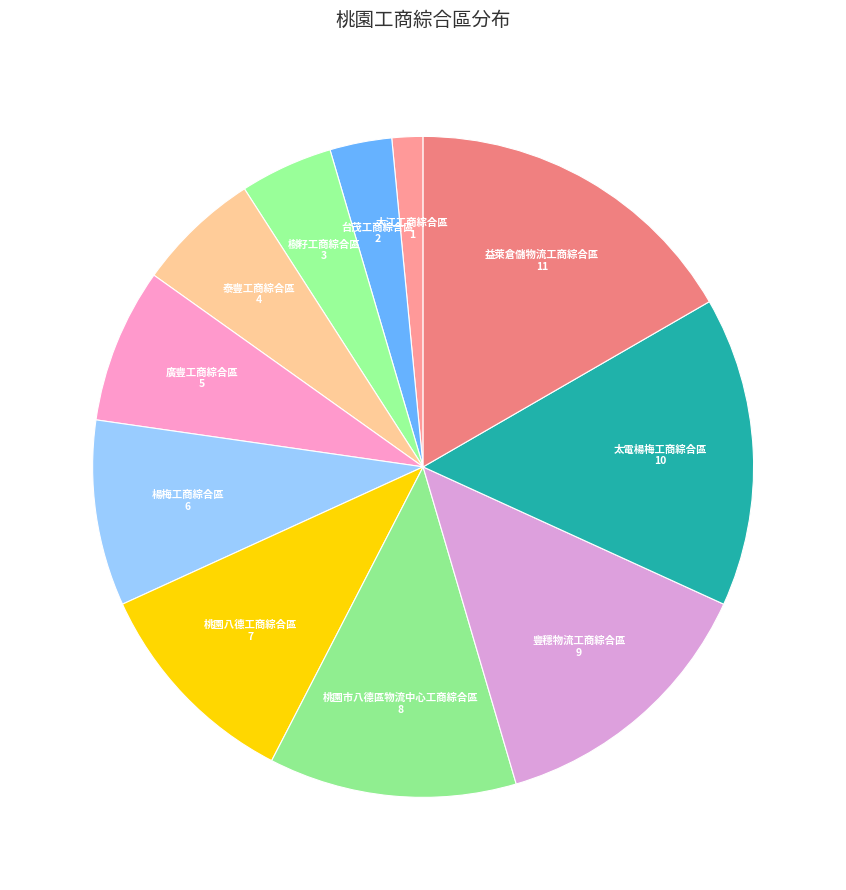

How many segments does this pie chart have?

11